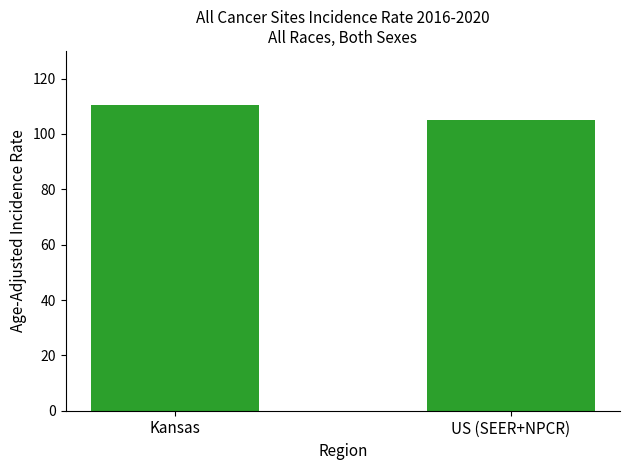

What is the change in value from Kansas to US (SEER+NPCR)?

-5.1